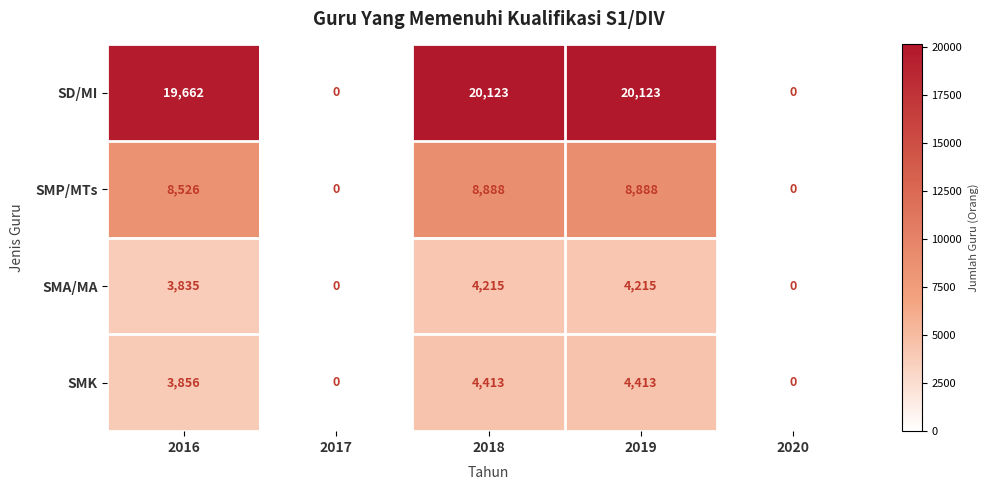

How many values in the SD/MI series are below 19662?

2